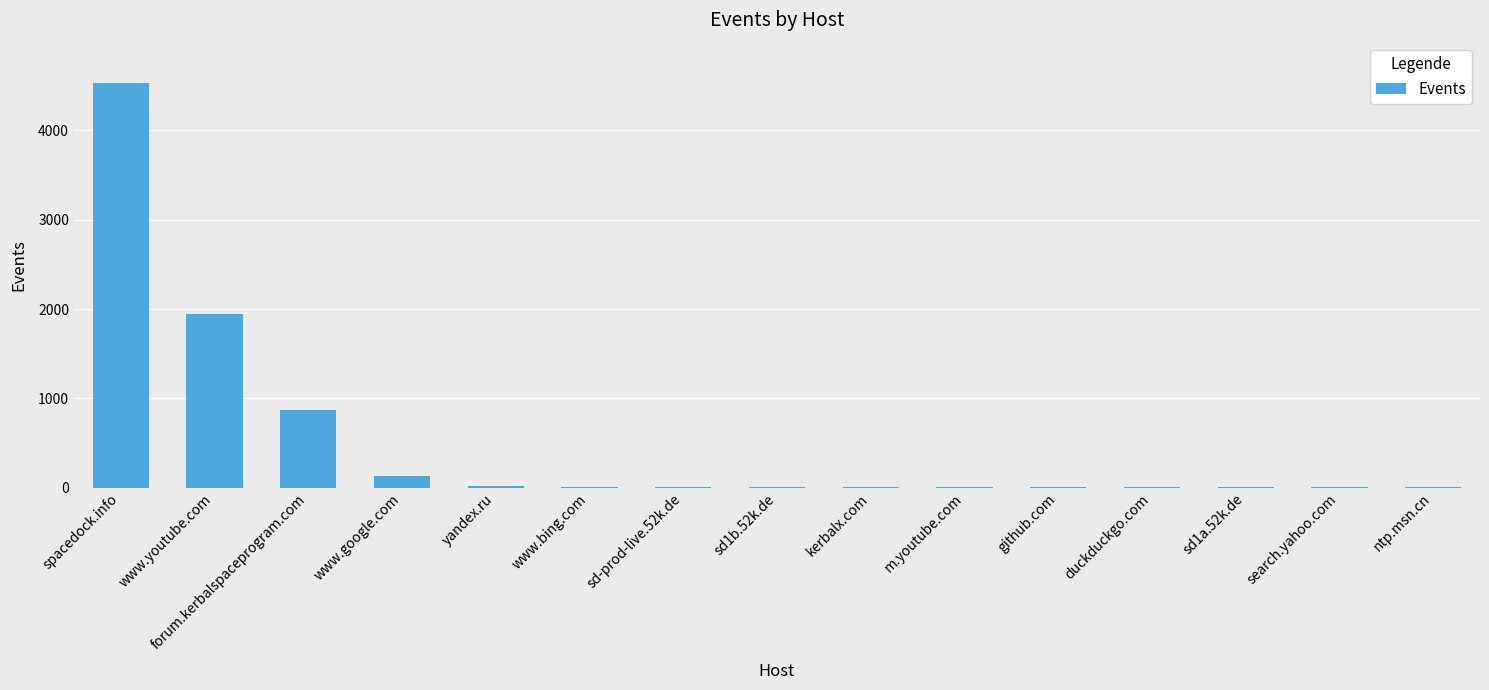

Is it true that the value at www.google.com is 130?

True